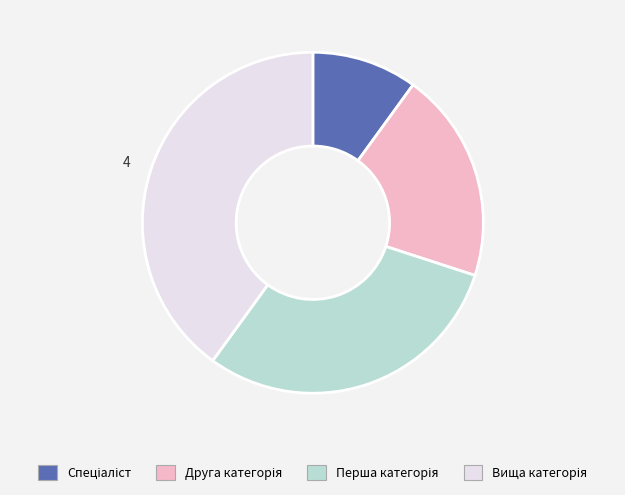

Is there any slice that represents more than half of the pie?

No